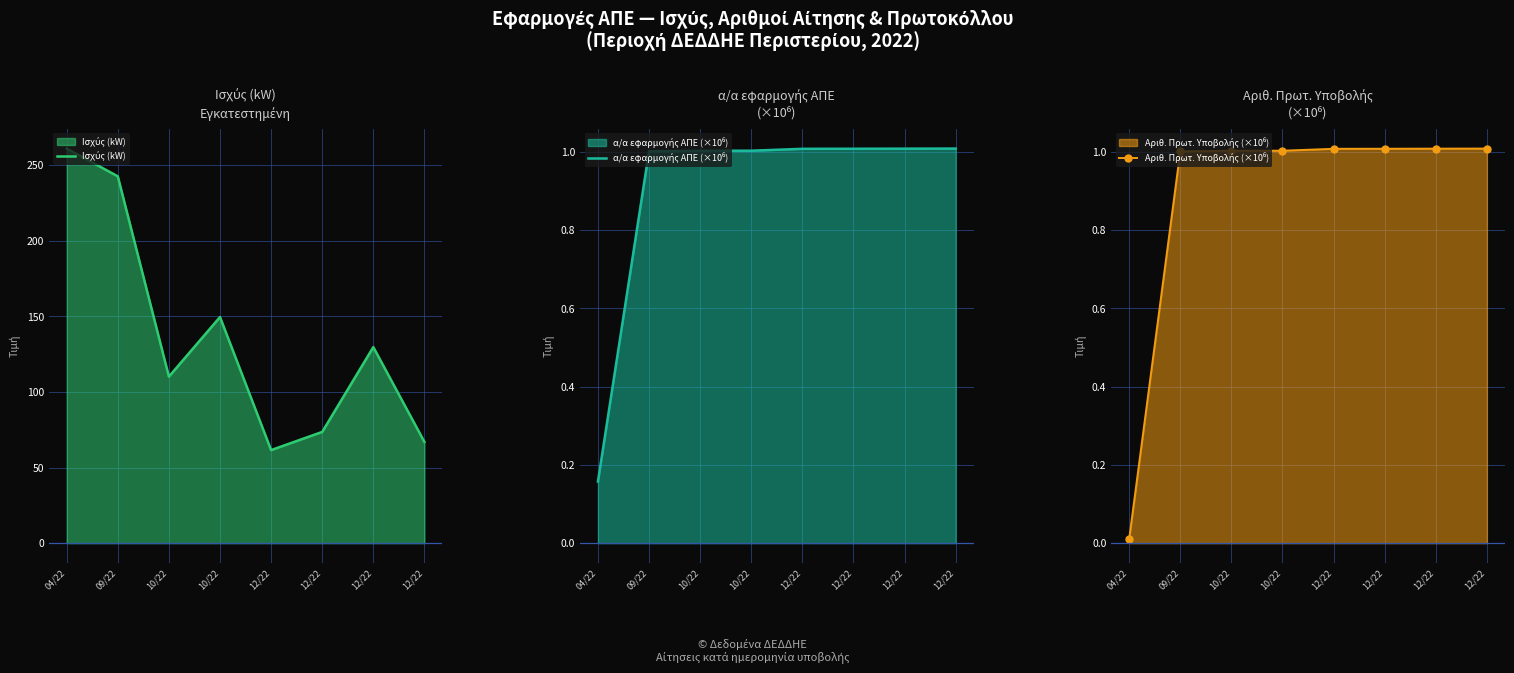

Rank the series by their maximum value, from highest to lowest.

Ισχύς (kW), α/α εφαρμογής ΑΠΕ (×10⁶), Αριθ. Πρωτ. Υποβολής (×10⁶)